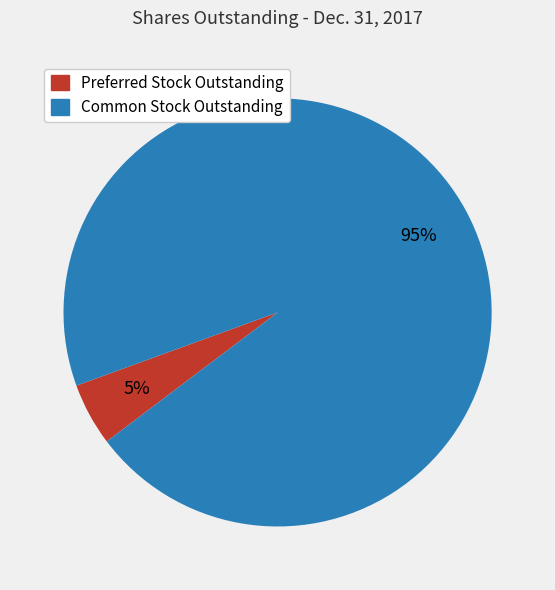

To the nearest percent, what percentage of the pie is Preferred Stock Outstanding?

5%